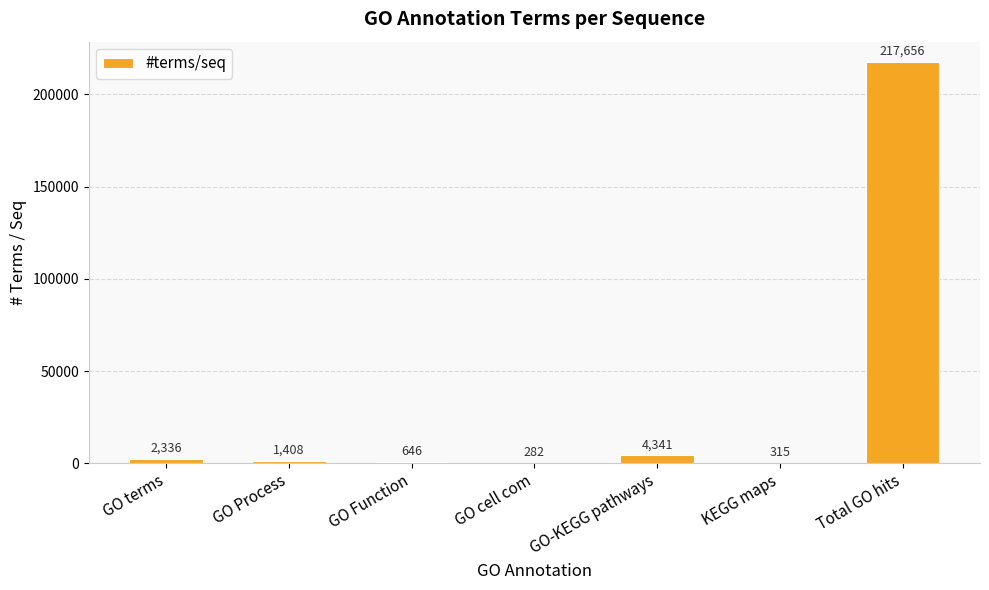

Reading right to left, transcribe all the data shown in this chart.

217656	315	4341	282	646	1408	2336